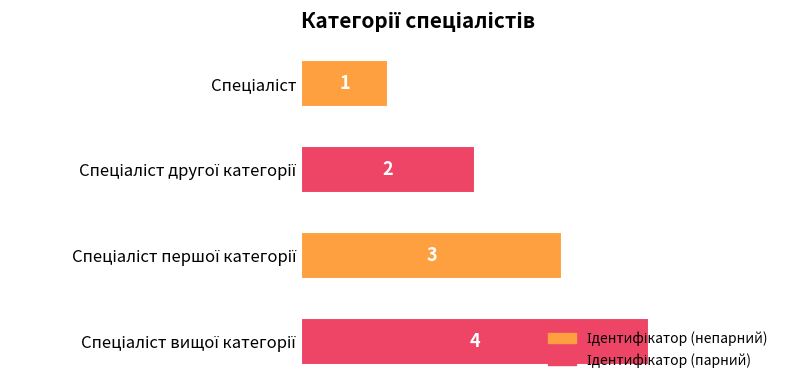

What is the maximum value shown in the chart?

4